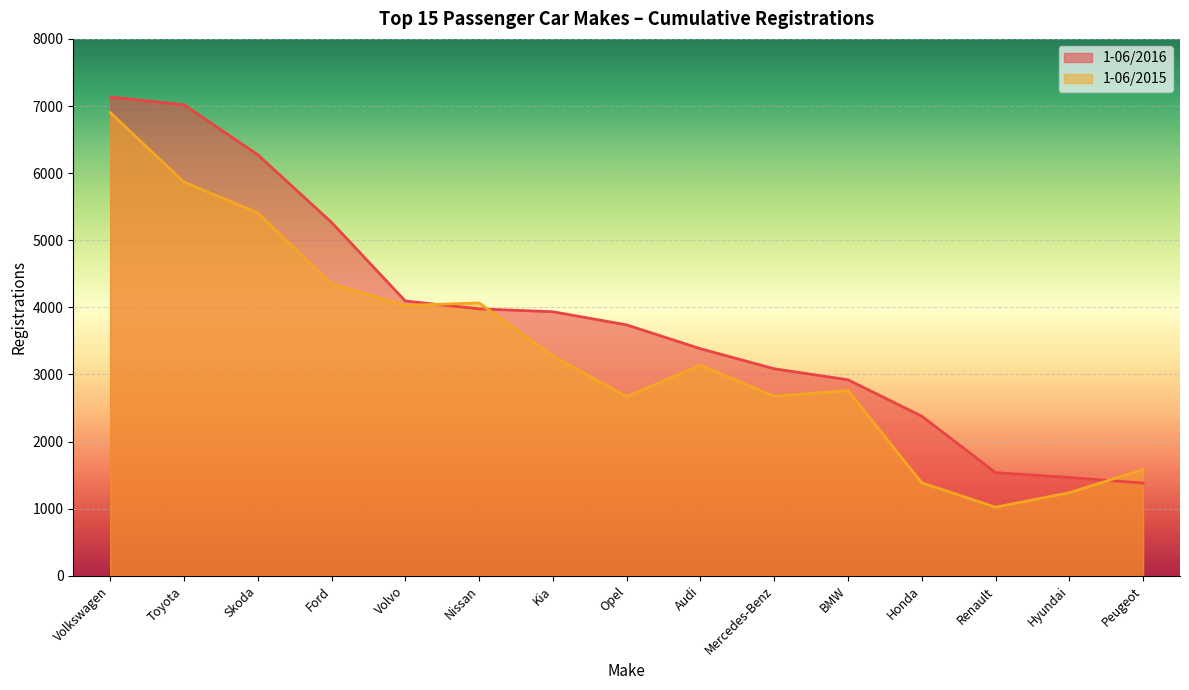

Between which two adjacent categories do 1-06/2015 and 1-06/2016 first intersect?

Volvo and Nissan